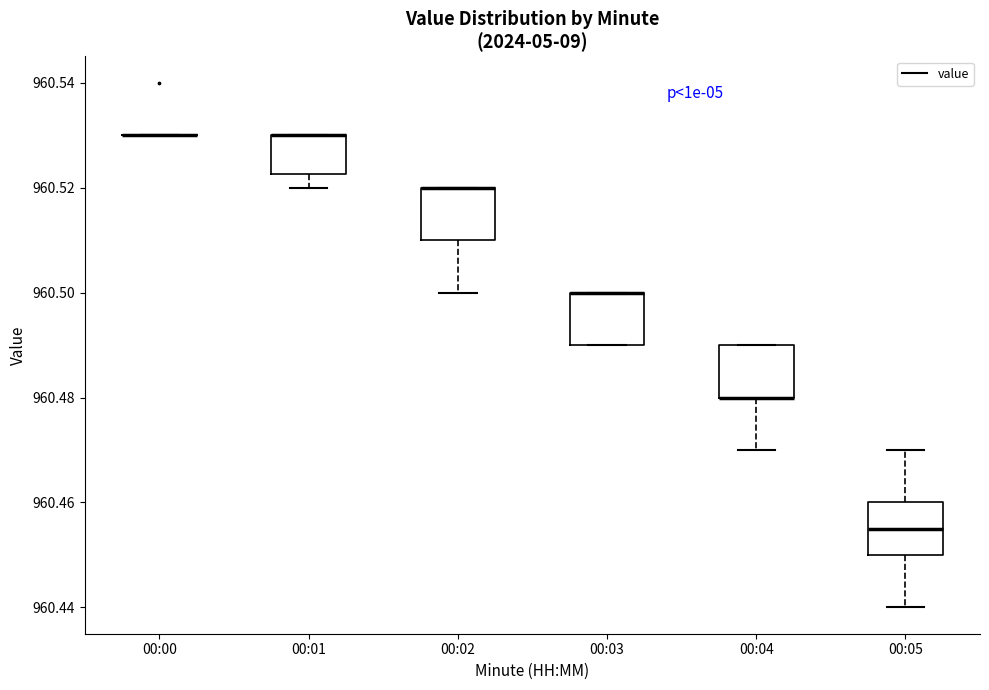

Reading left to right, read every box against the y-axis: the position of its median line, the range the box covers, and the ends of its whiskers. The values are not printed on the chart, so give them approximately, as read against the axis.

00:00: box collapsed to a line at 960.530, whiskers 960.530 to 960.530
00:01: median 960.530 (drawn on the box's upper edge), box 960.522 to 960.530, whiskers 960.520 to 960.530
00:02: median 960.520 (drawn on the box's upper edge), box 960.510 to 960.520, whiskers 960.500 to 960.520
00:03: median 960.500 (drawn on the box's upper edge), box 960.490 to 960.500, whiskers 960.490 to 960.500
00:04: median 960.480 (drawn on the box's lower edge), box 960.480 to 960.490, whiskers 960.470 to 960.490
00:05: median 960.456, box 960.450 to 960.460, whiskers 960.440 to 960.470